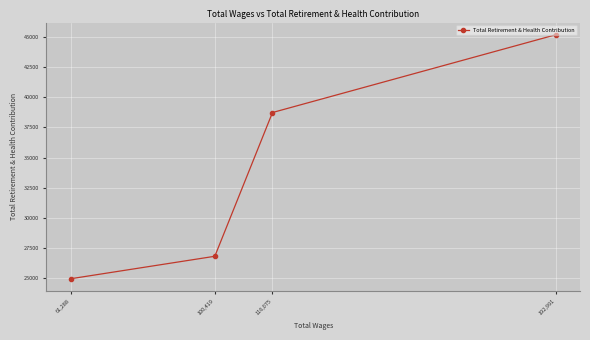

Which category has the highest value across all series?

192,991